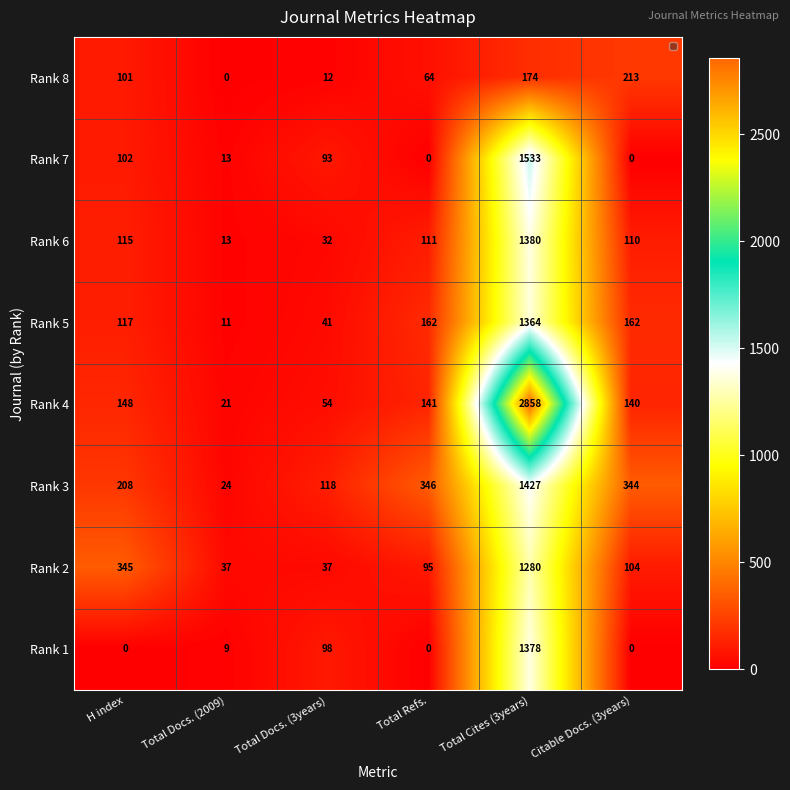

At which label does Rank 3 first exceed 344?

Total Refs.